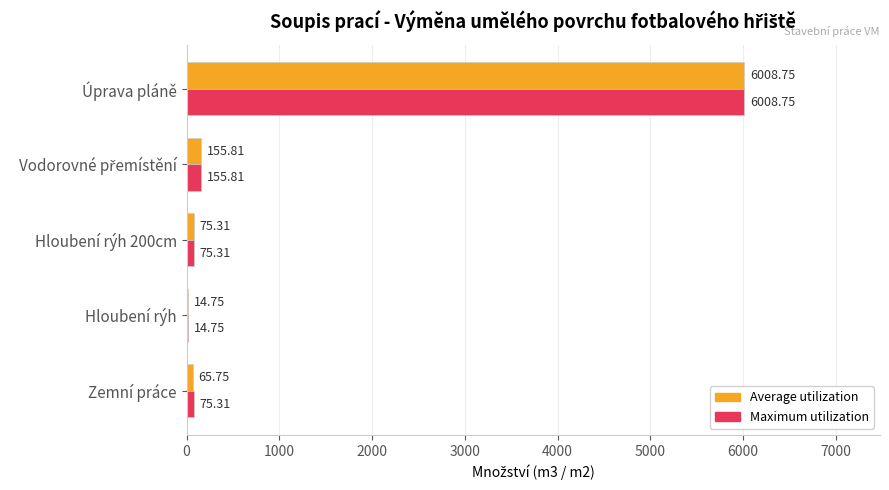

Which series has the largest total across all categories?

Maximum utilization